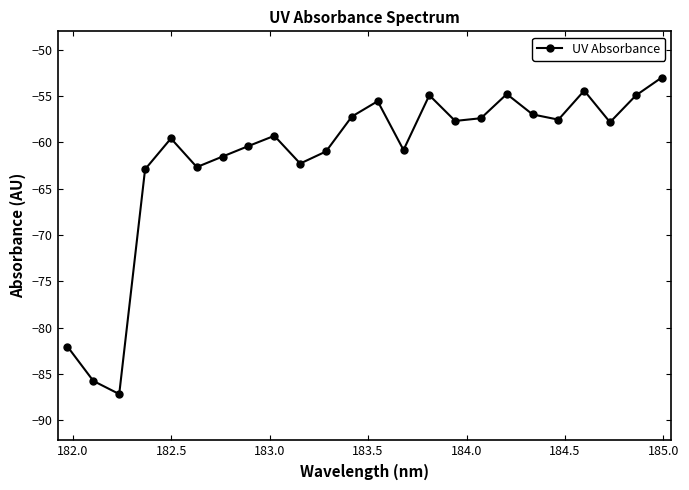

How many interior local valleys (lower than both neighbors) does the data have?

7